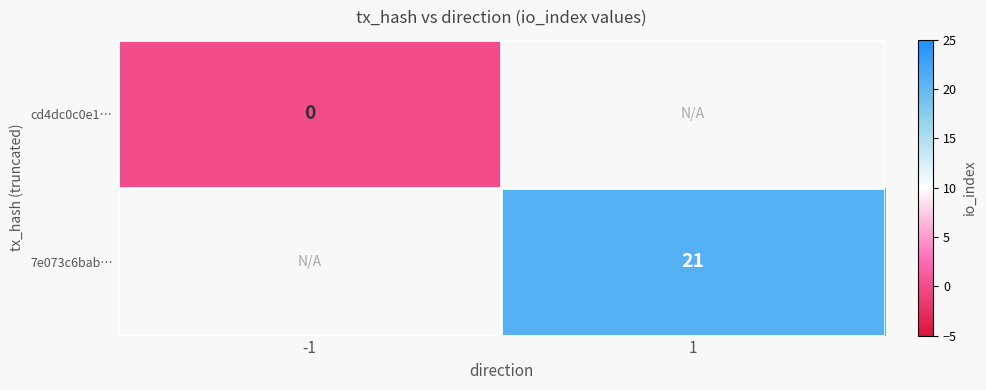

Between 1 and -1, which is larger?

-1